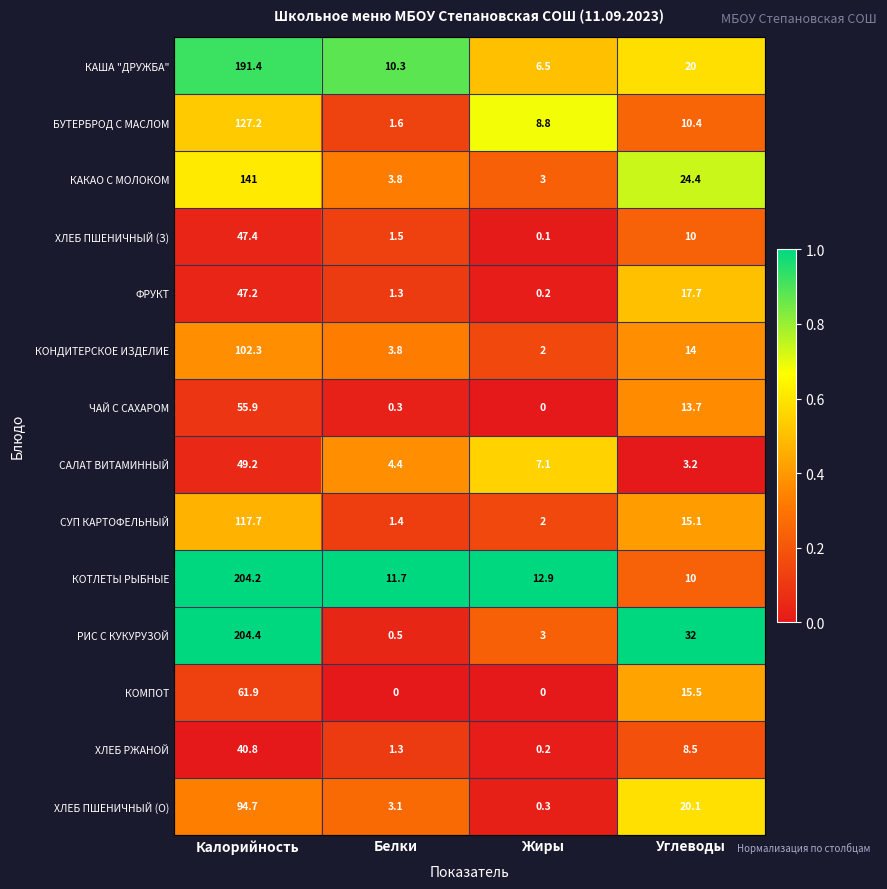

Which series has the largest range (max minus min)?

РИС С КУКУРУЗОЙ